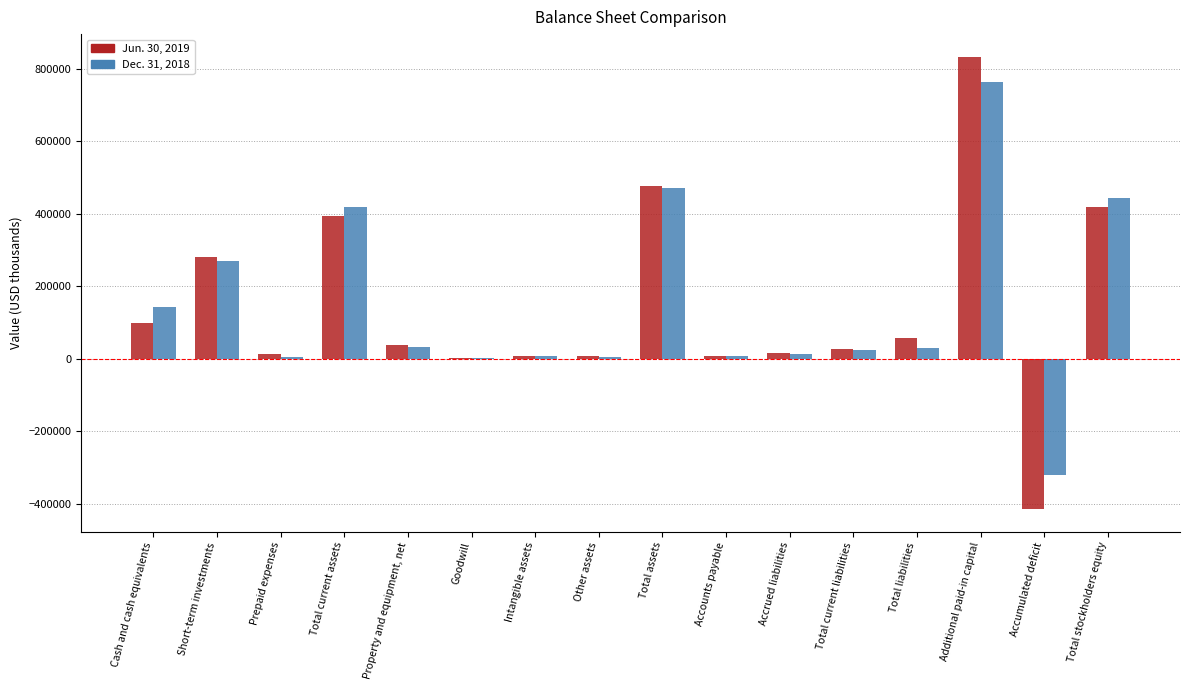

Which series changed the most between Total current assets and Additional paid-in capital?

Jun. 30, 2019